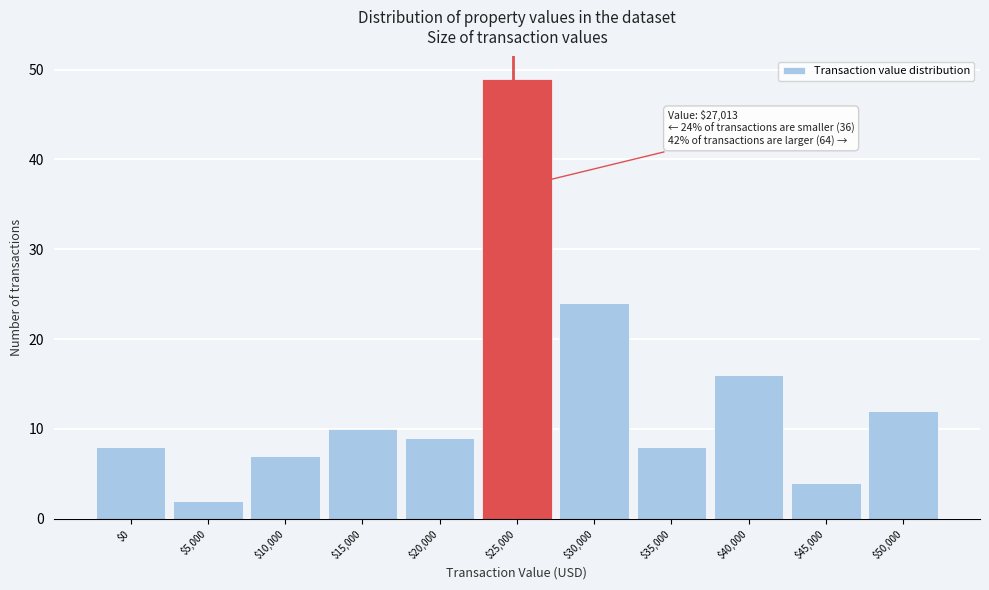

Reading left to right, what are all the values shown in this chart?

8	2	7	10	9	49	24	8	16	4	12